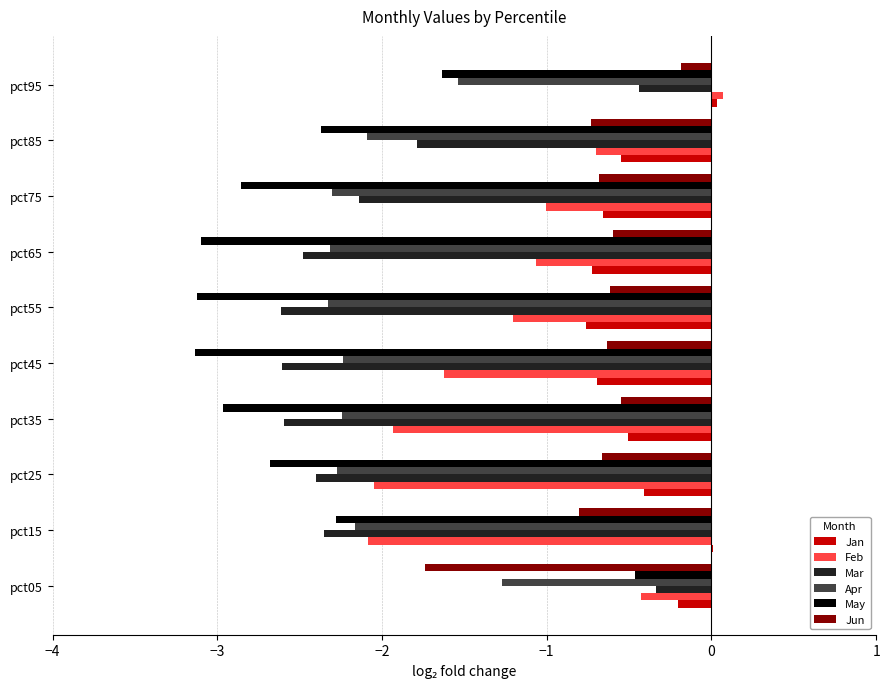

The Feb series shows 0.1 at pct95. True or false?

True